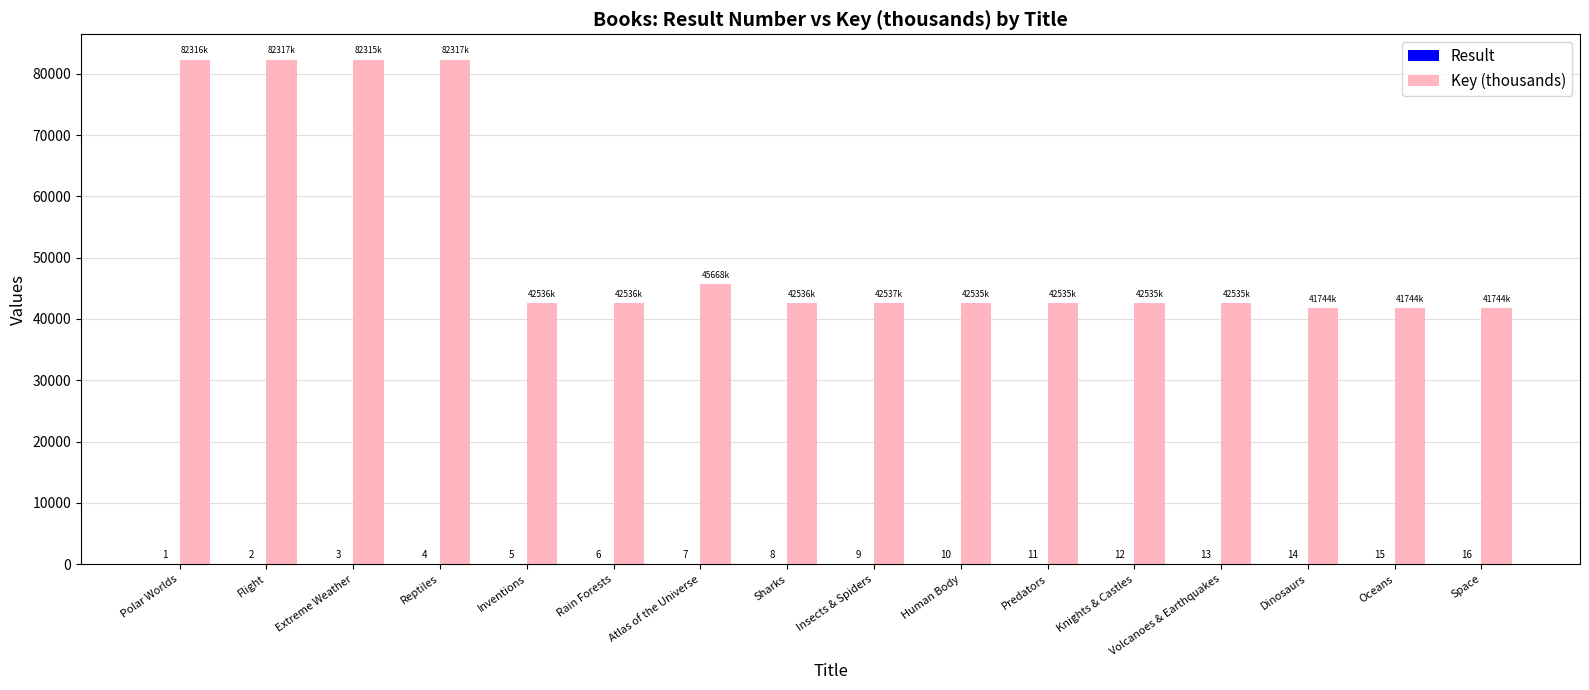

At which category is the sum across all series the highest?

Reptiles